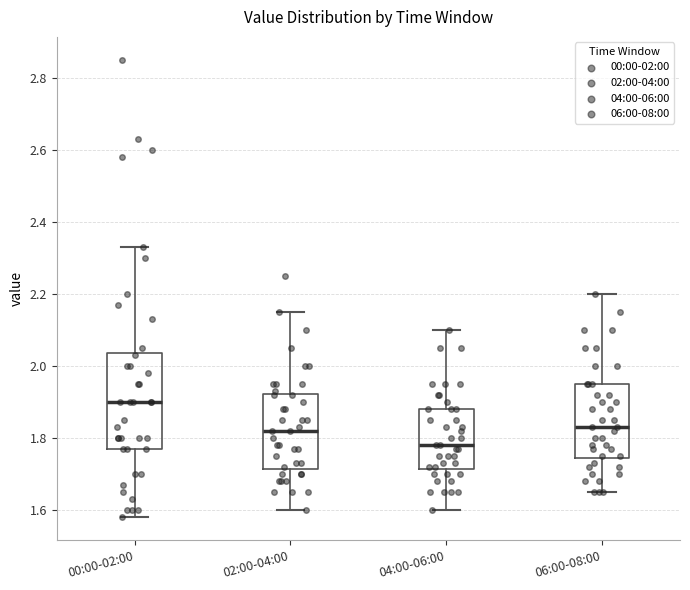

Which box is the tallest, from its lower edge to its upper edge?

00:00-02:00